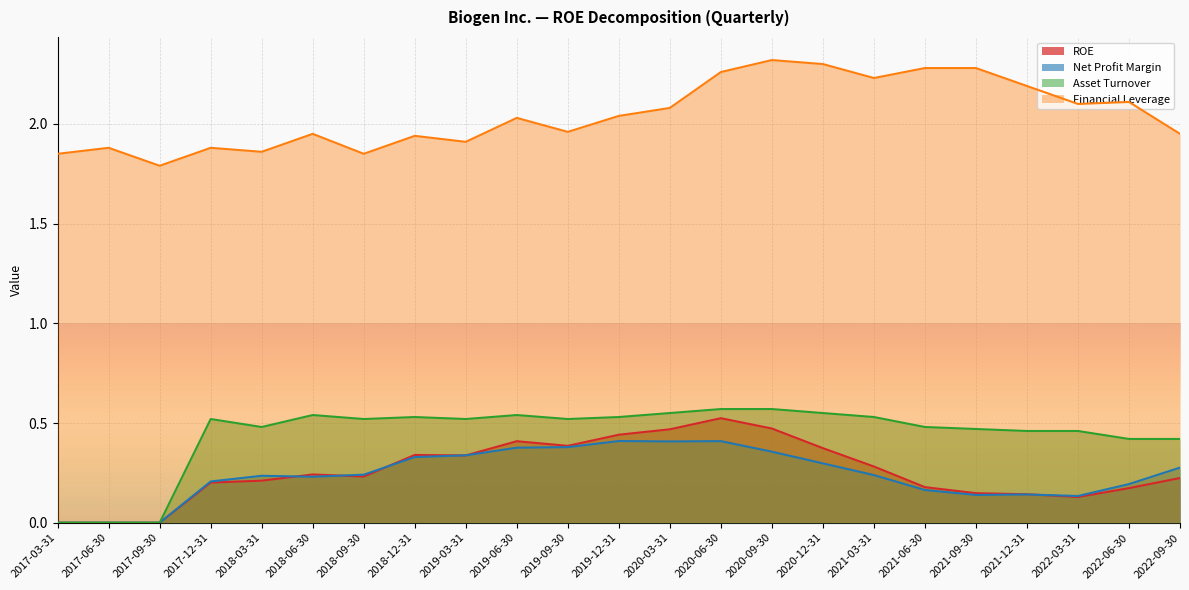

Which category has the highest value across all series?

2020-09-30